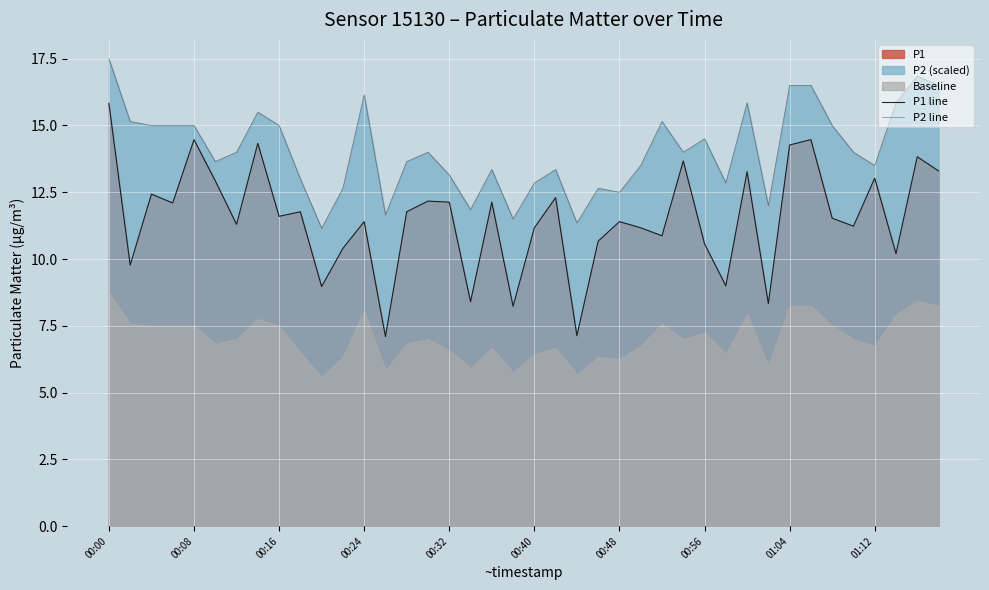

True or false: P2 line and P1 line intersect in this chart.

False